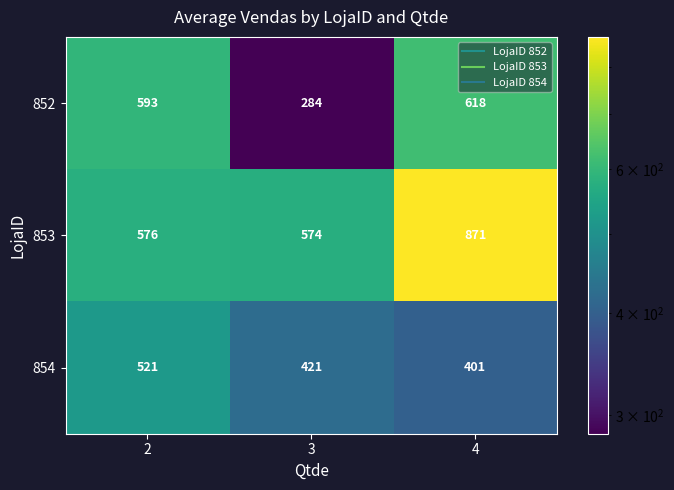

List the series in order of their overall mean, highest first.

853, 852, 854